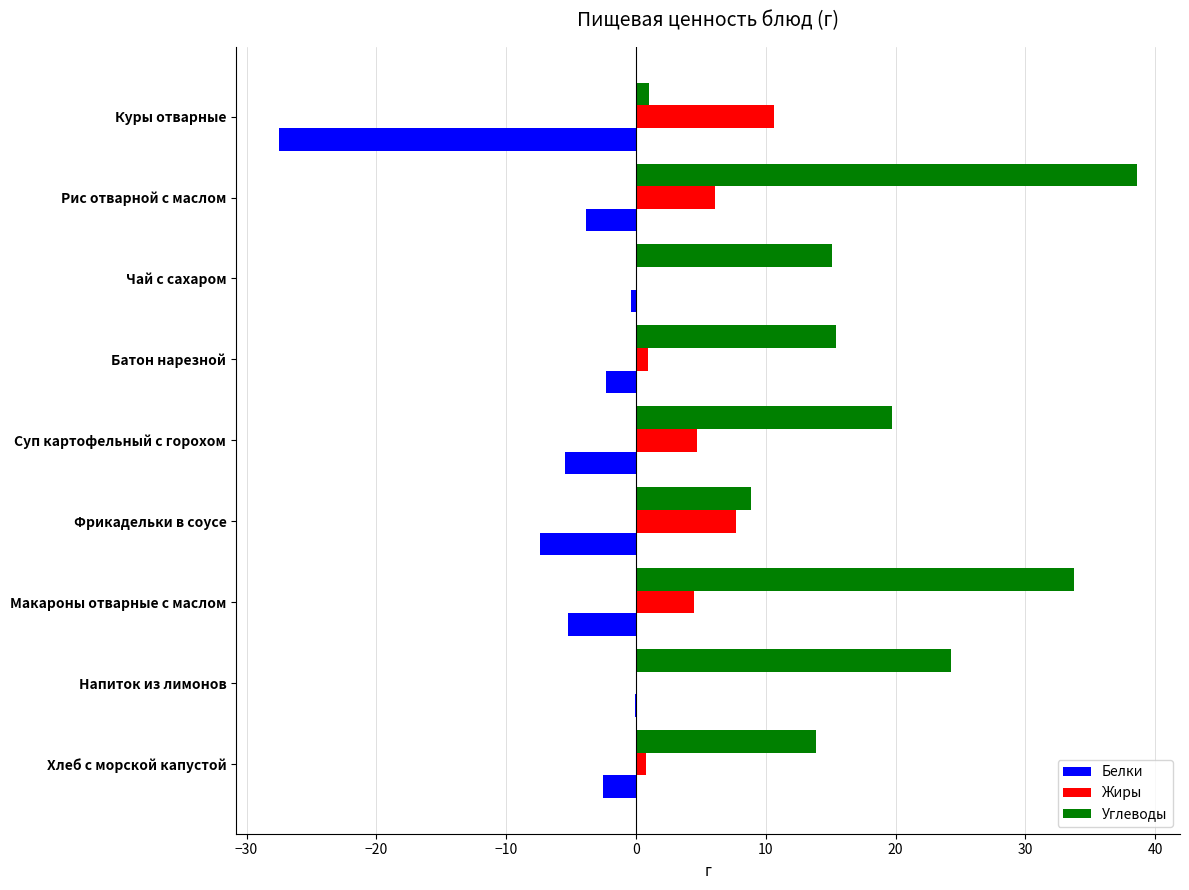

Is it true that Жиры equals 7.7 at Фрикадельки в соусе?

True